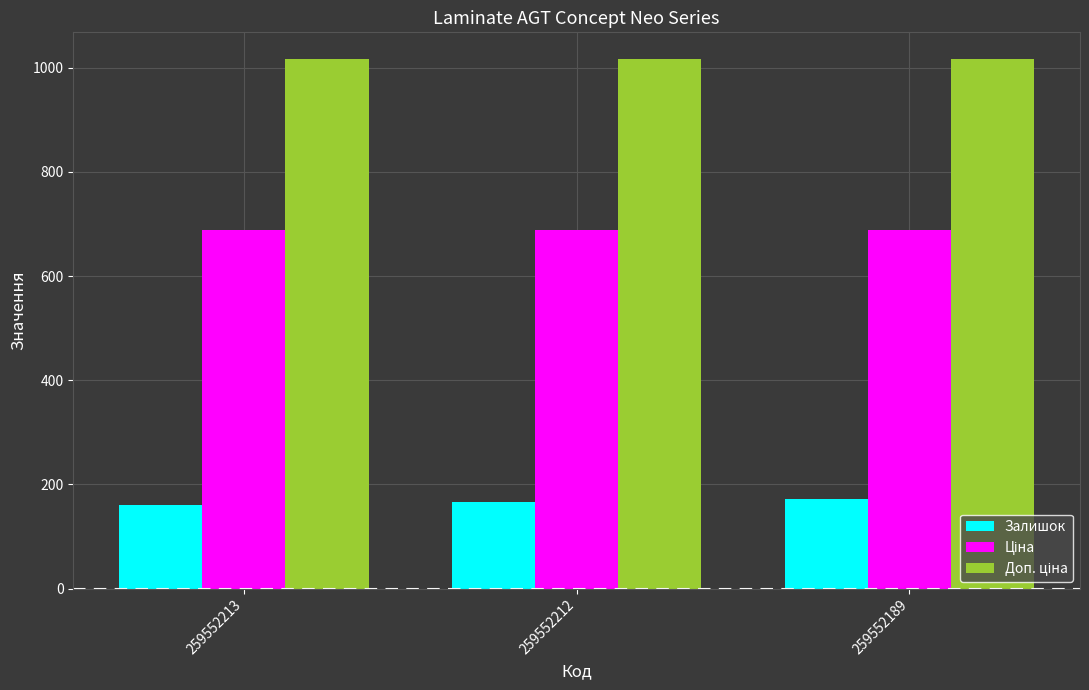

What is the spread (max minus min) of values at 259552213?

857.2